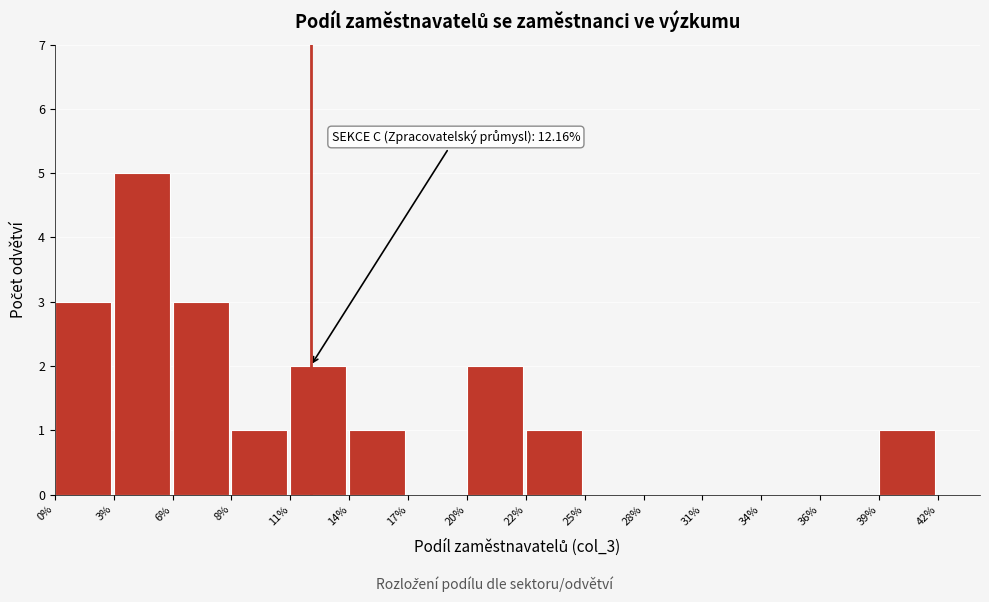

Reading left to right, transcribe all the data shown in this chart.

0%=3	3%=5	6%=3	8%=1	11%=2	14%=1	17%=0	20%=2	22%=1	25%=0	28%=0	31%=0	34%=0	36%=0	39%=1